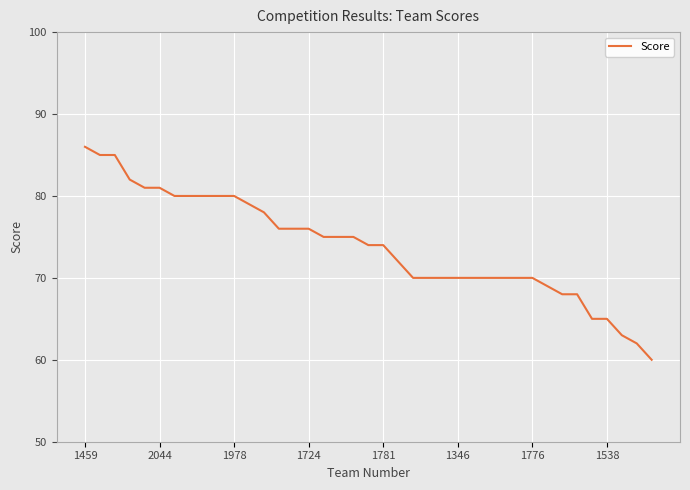

Is this an area chart (filled region under the line)?

No